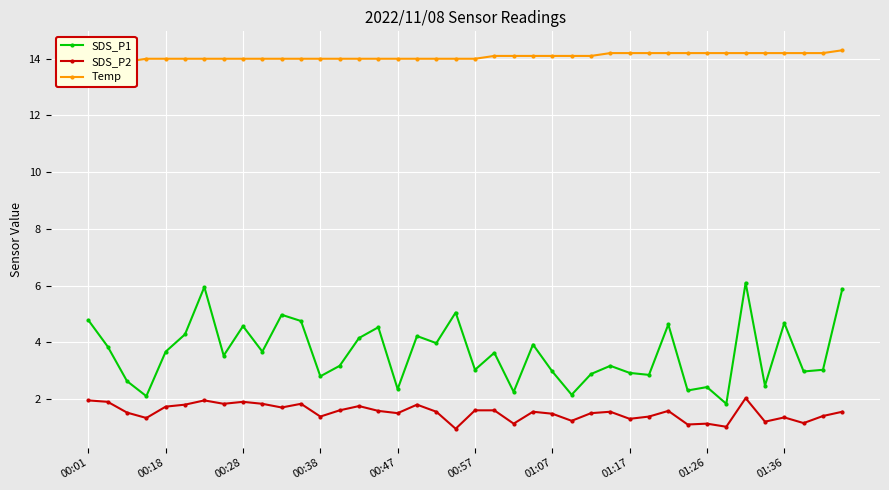

At 34, list the series in order from largest to smallest.

Temp, SDS_P1, SDS_P2